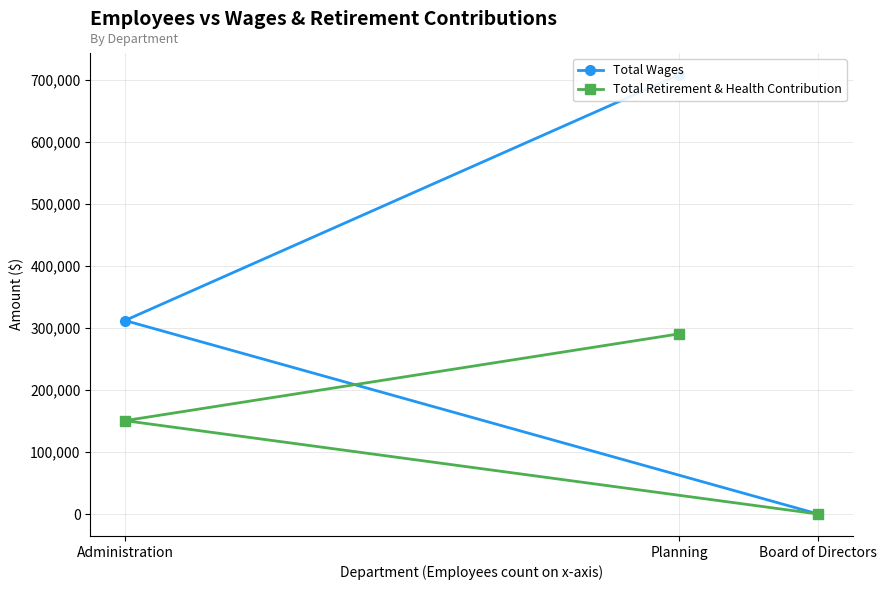

What is the spread (max minus min) of values at Planning?

417592